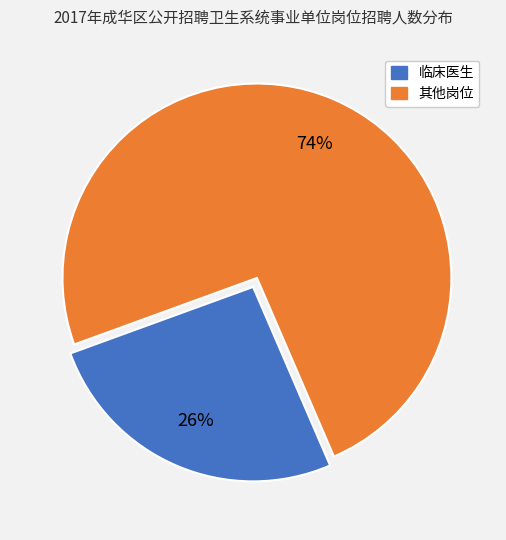

Count the number of slices in the pie.

2